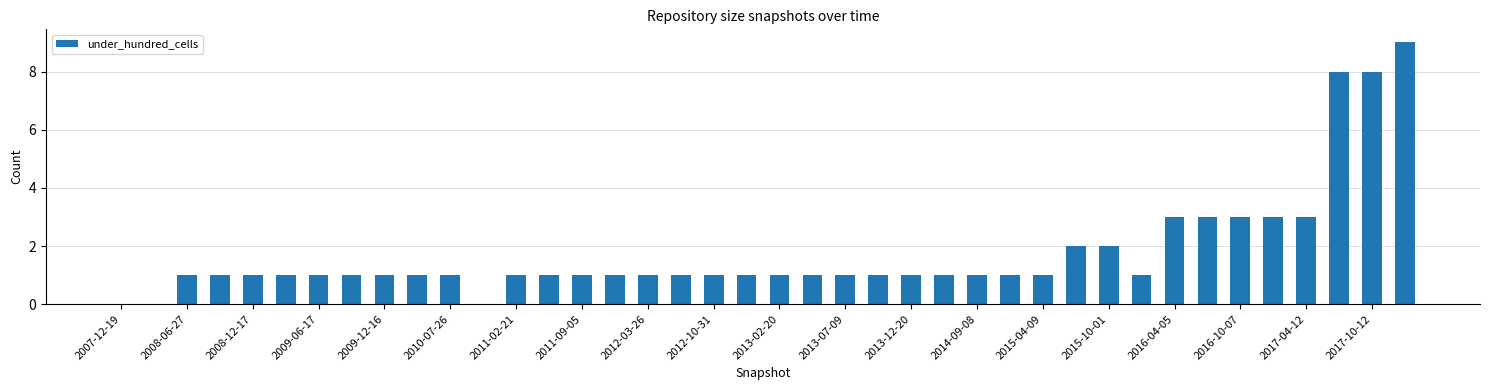

What is the greatest value displayed?

9